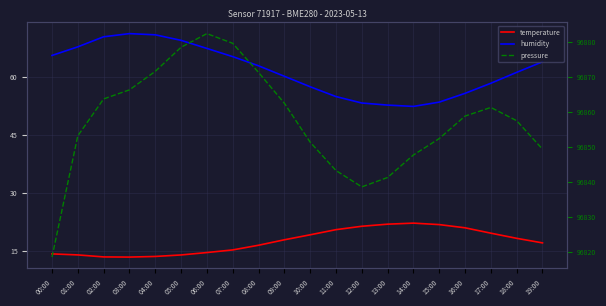

Is the value of humidity at 11:00 greater than the value of temperature at 08:00?

Yes